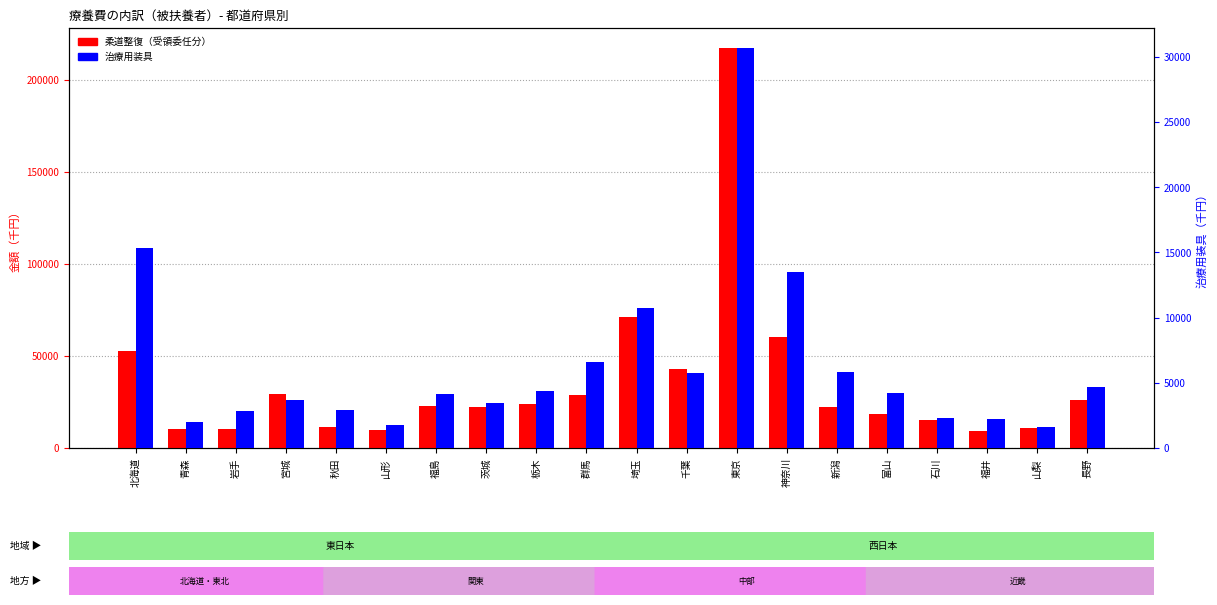

Is it true that 柔道整復（受領委任分） equals 43027.4 at 千葉?

True